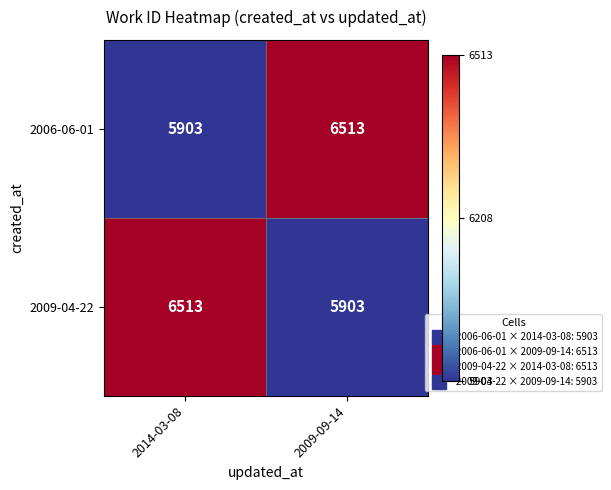

What is the total value across all series at 2009-09-14?

12416